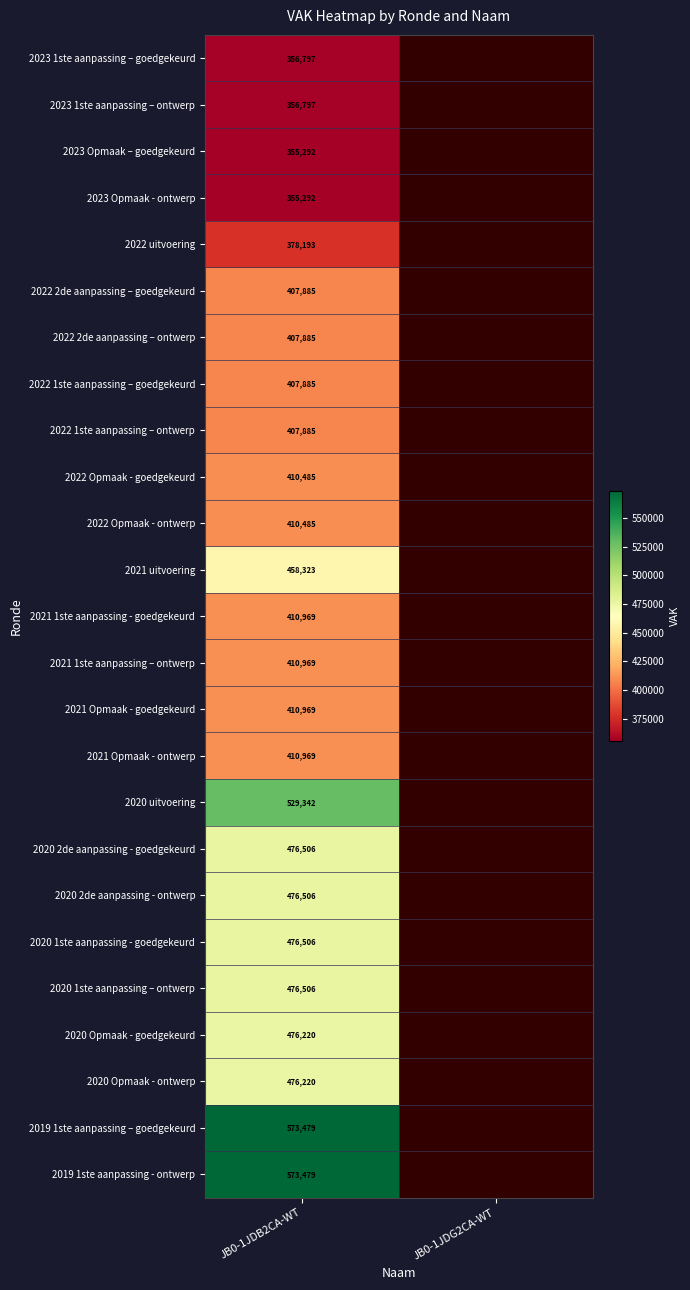

Is it true that 2021 1ste aanpassing – ontwerp equals 410969 at JB0-1JDB2CA-WT?

True